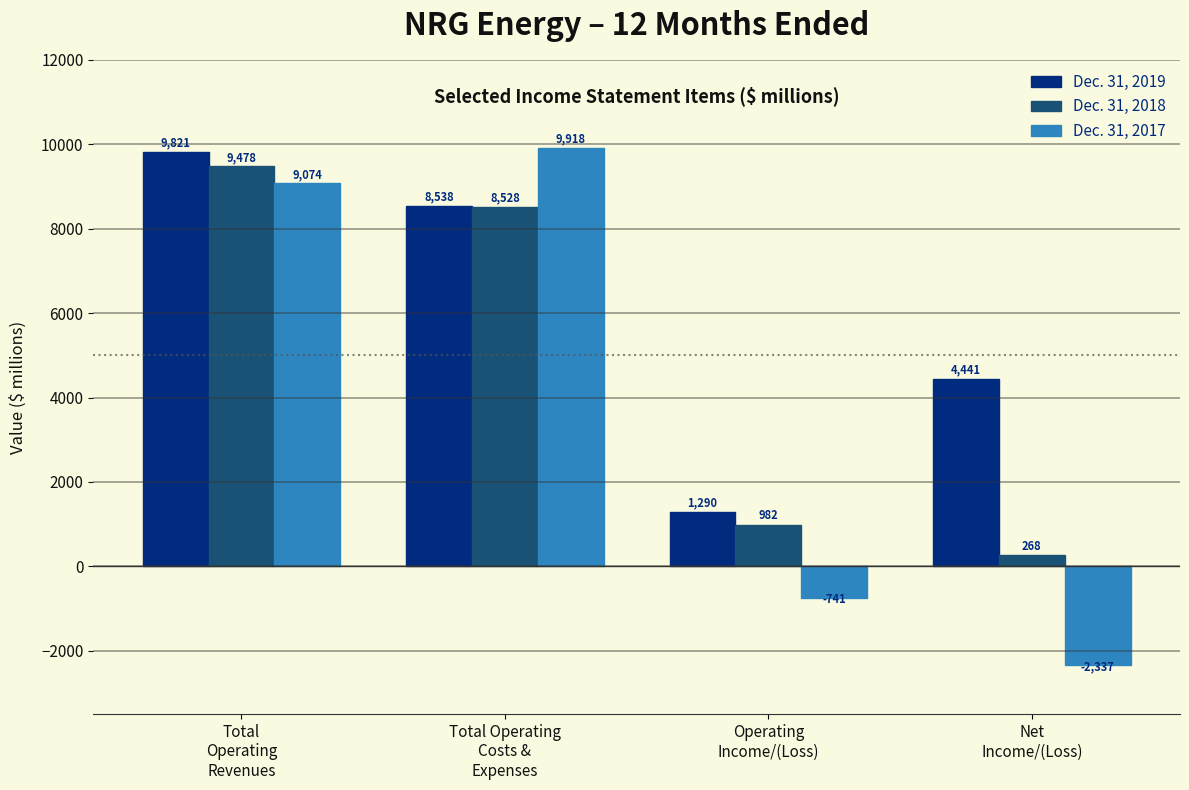

Reading right to left, transcribe all the data shown in this chart.

Dec. 31, 2019: 4441	1290	8538	9821
Dec. 31, 2018: 268	982	8528	9478
Dec. 31, 2017: -2337	-741	9918	9074